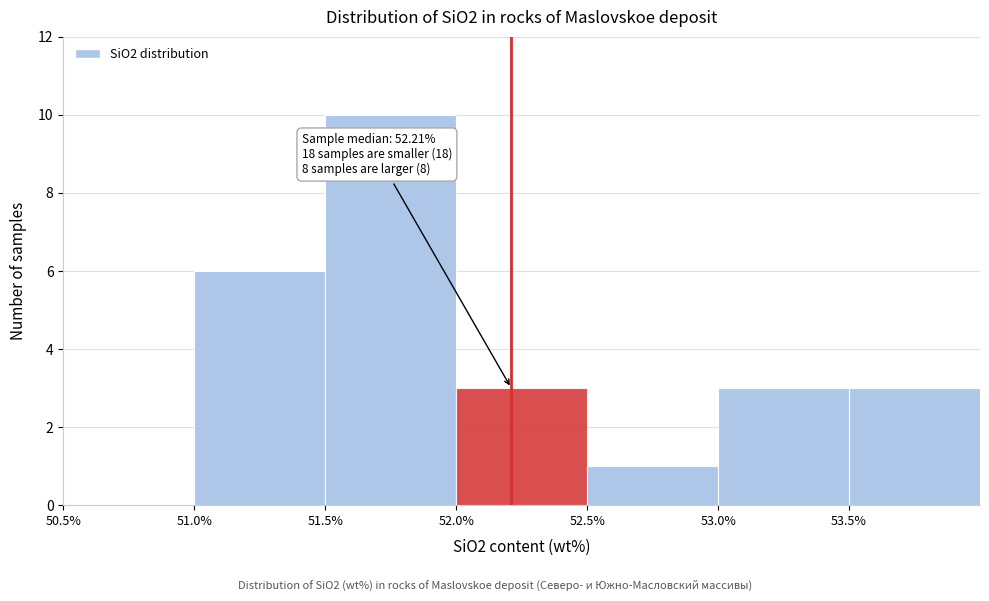

Which range on the x-axis has the tallest bar?

51.5 to 52.0